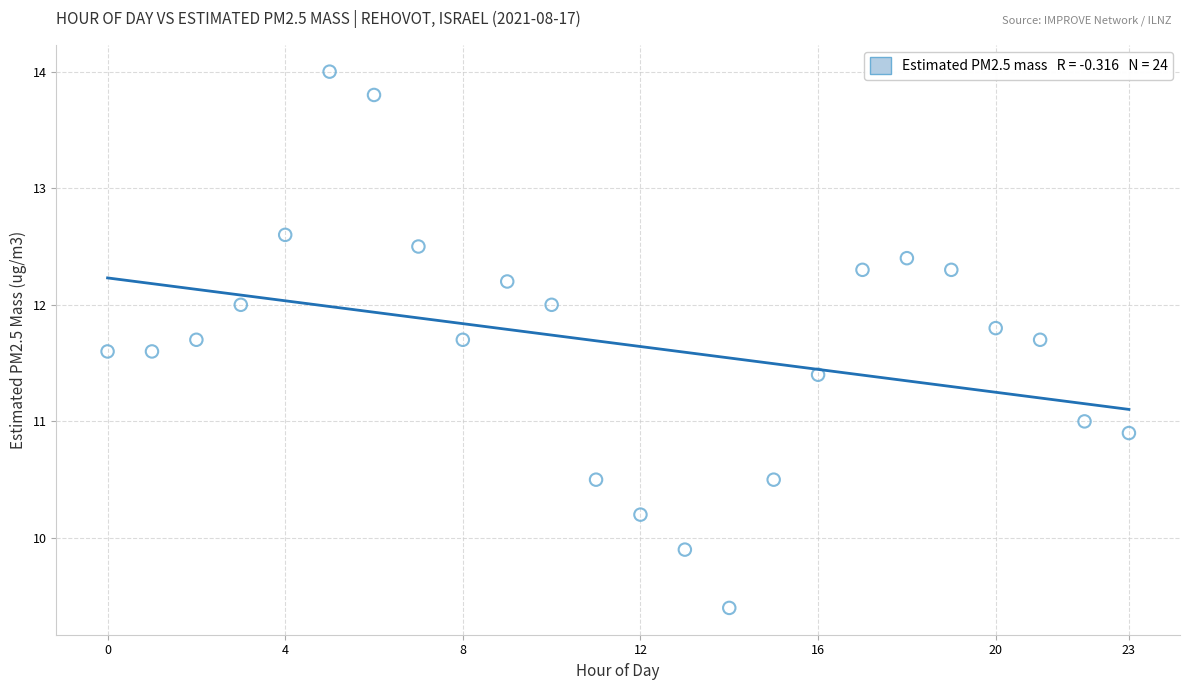

What is the range of Y values (max minus min)?

4.6